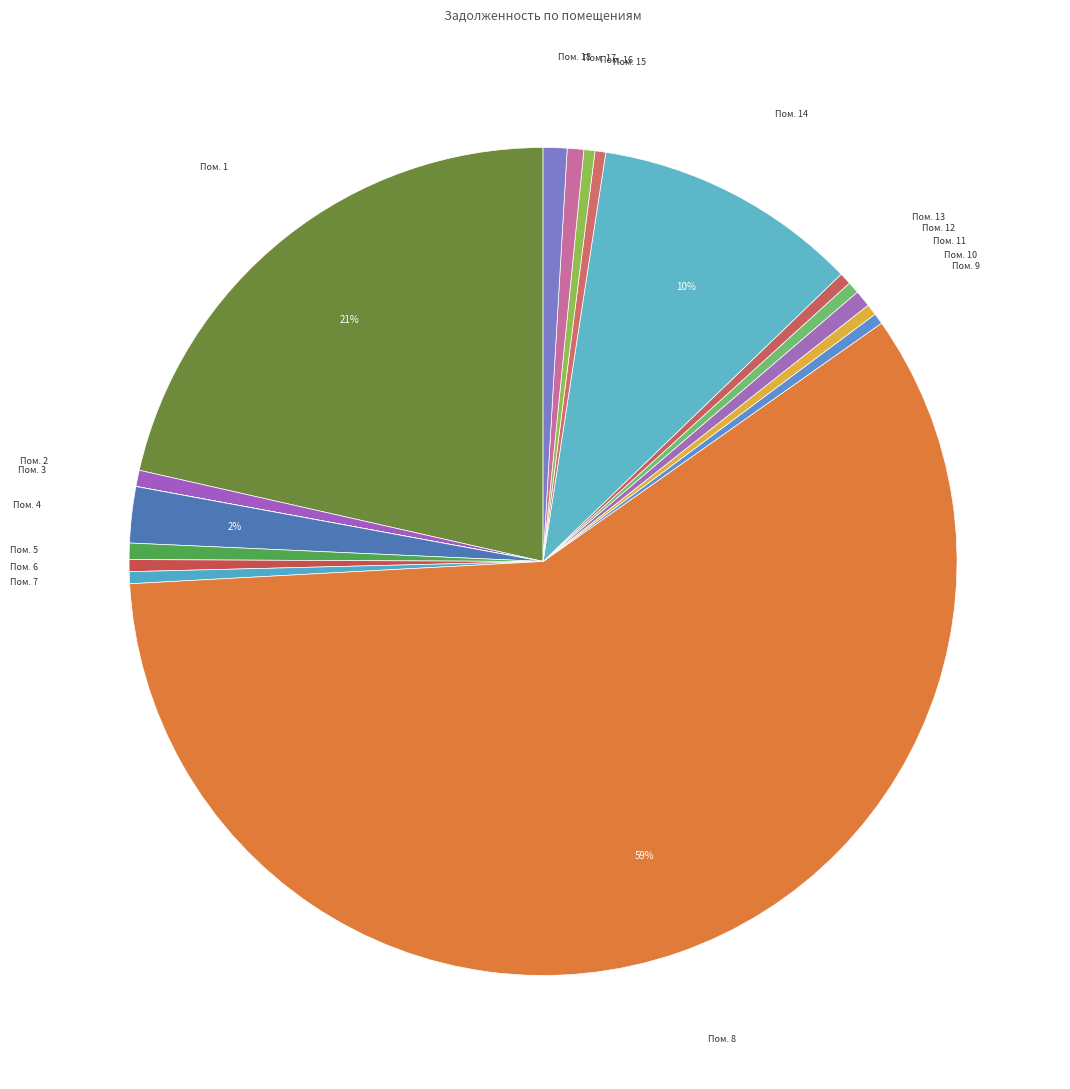

Is there a majority slice in this chart?

Yes